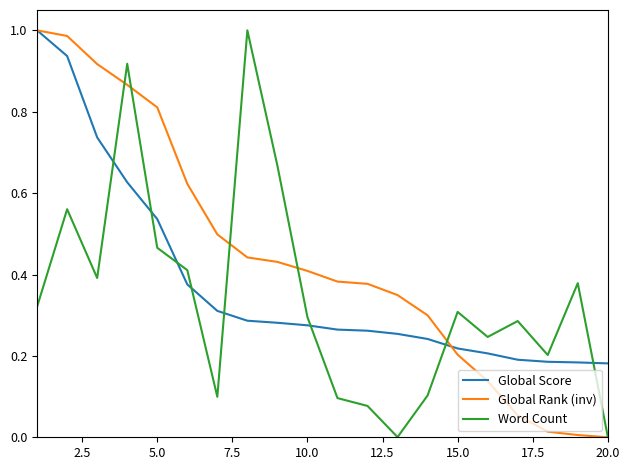

List the series in order of their overall mean, highest first.

Global Rank (inv), Global Score, Word Count